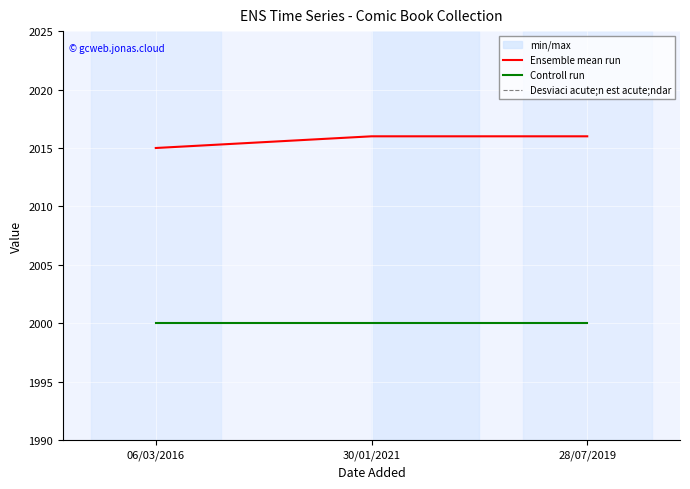

Is the value of Ensemble mean run at 06/03/2016 greater than the value of Controll run at 28/07/2019?

Yes